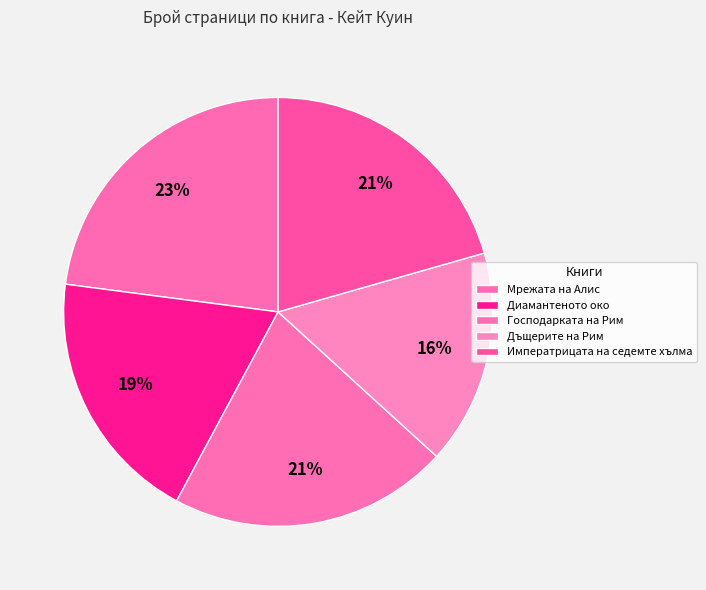

What is the total percentage of Диамантеното око and Мрежата на Алис?

42.2%